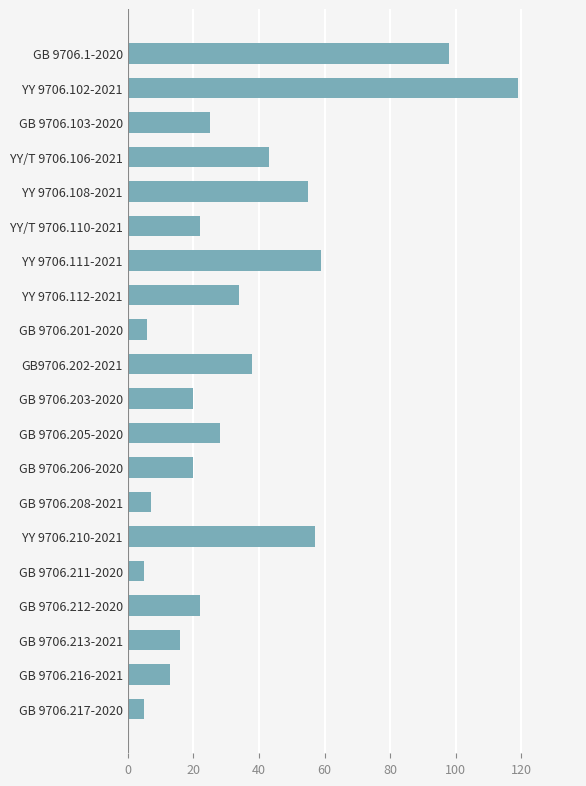

What is the average value?

35